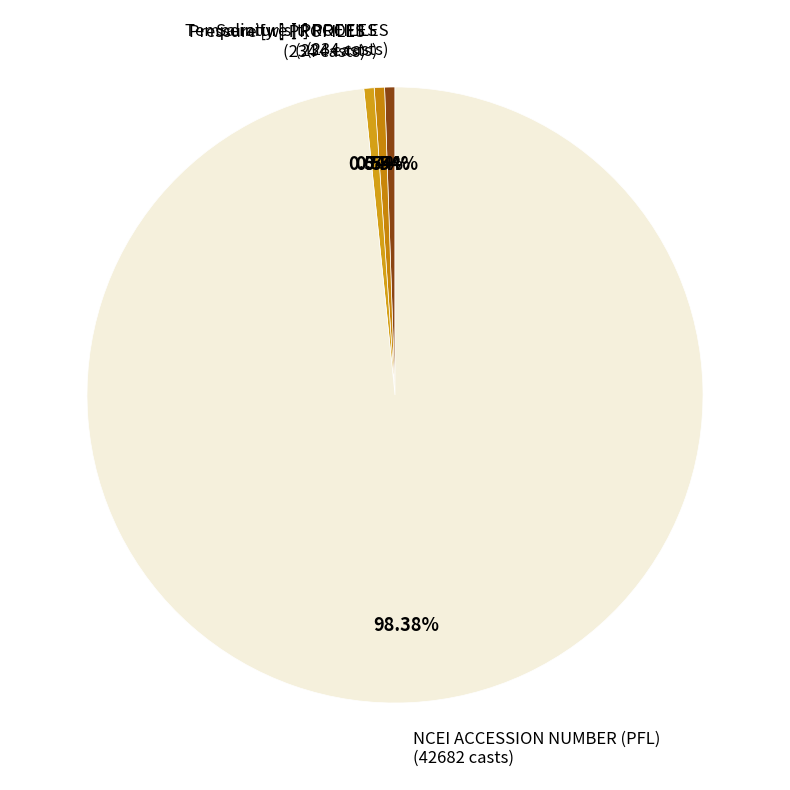

To the nearest percent, what is the average slice percentage?

25%